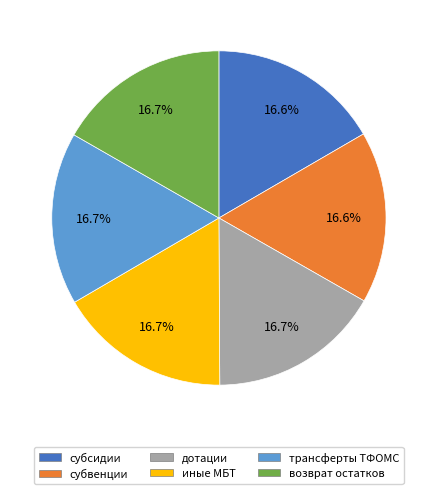

Does субвенции represent more than half of the total?

No